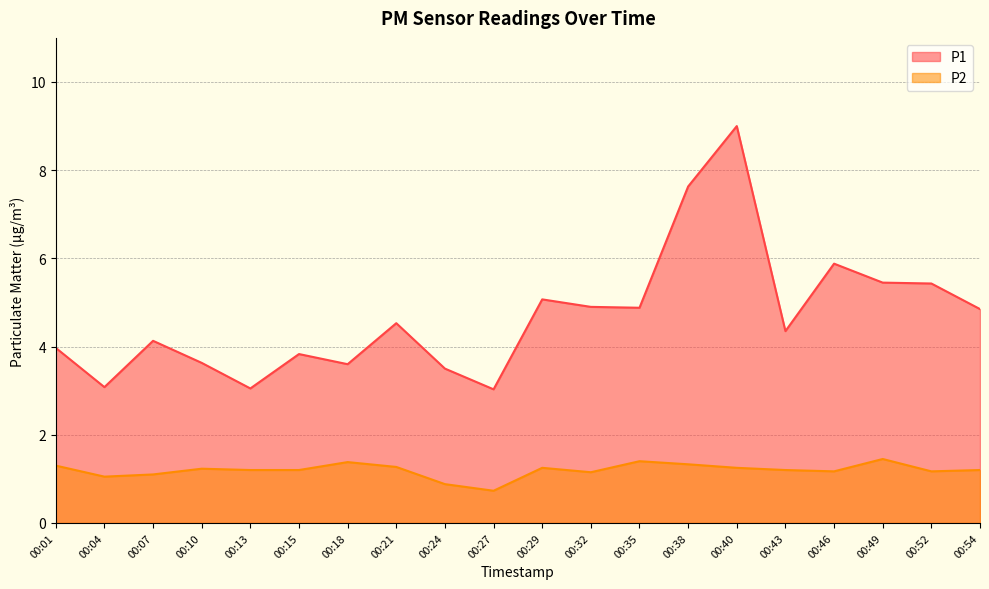

At which label does P2 first exceed 1?

00:01